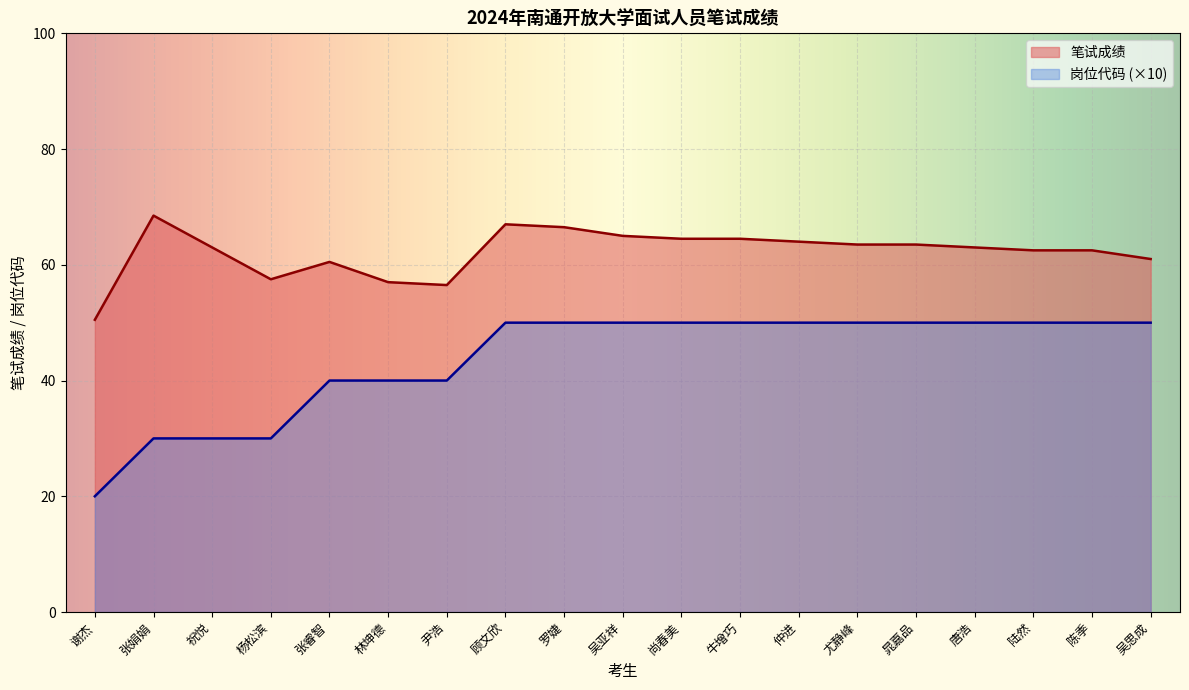

Rank the series by their maximum value, from lowest to highest.

岗位代码 (×10), 笔试成绩